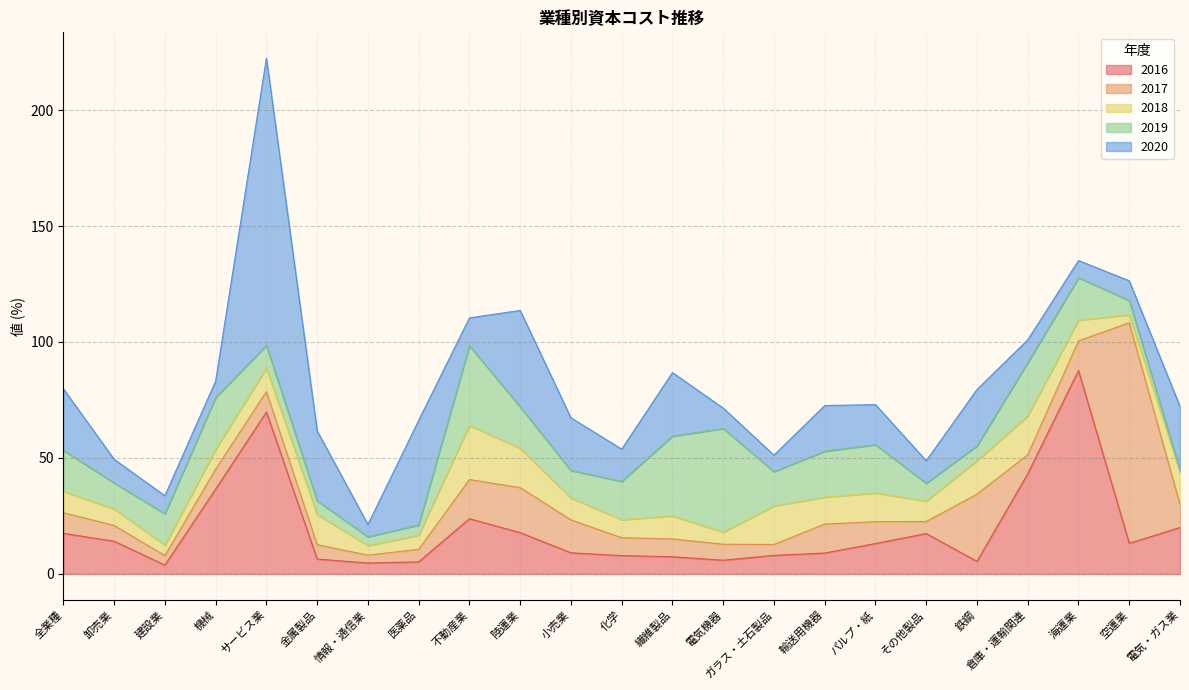

How many lines are shown in the chart?

5